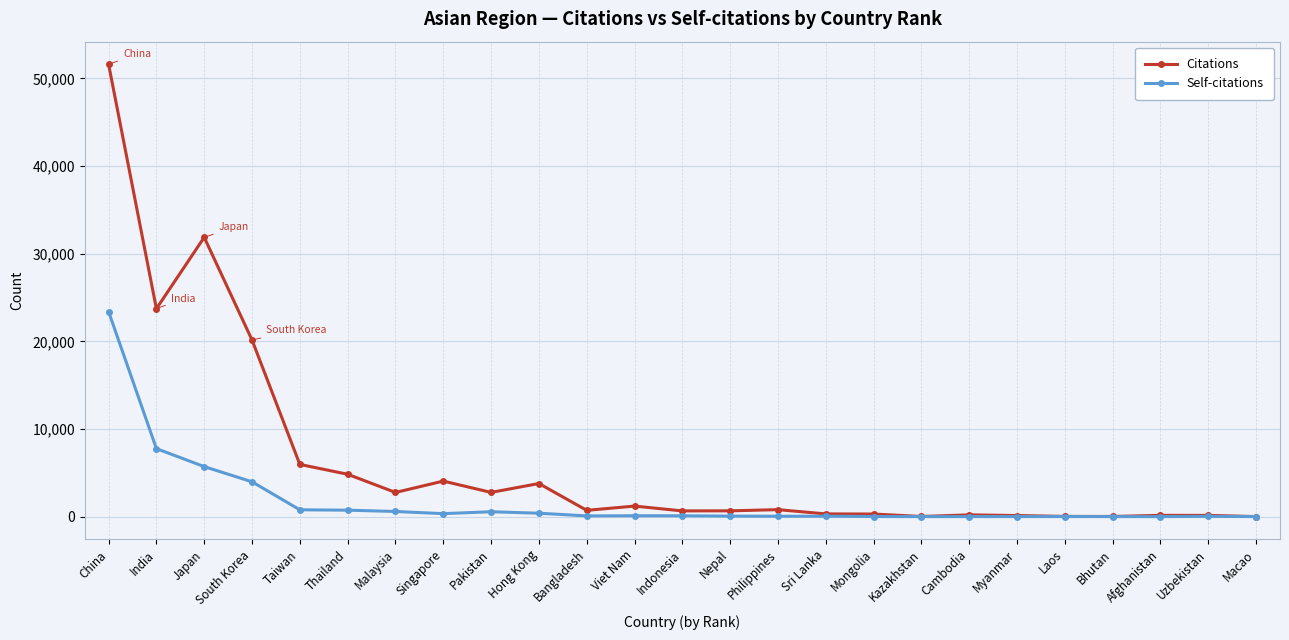

How many data points in Citations are less than 713?

12